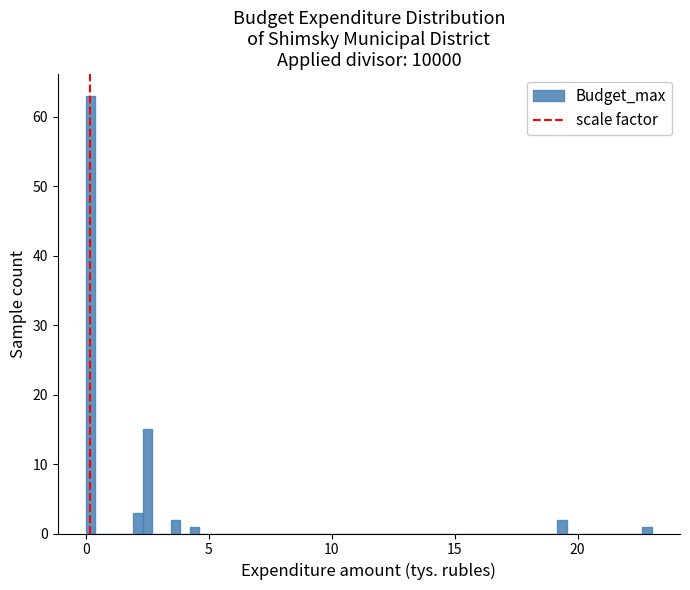

Read against the x-axis, roughly where is the centre of the tallest bar?

0.0